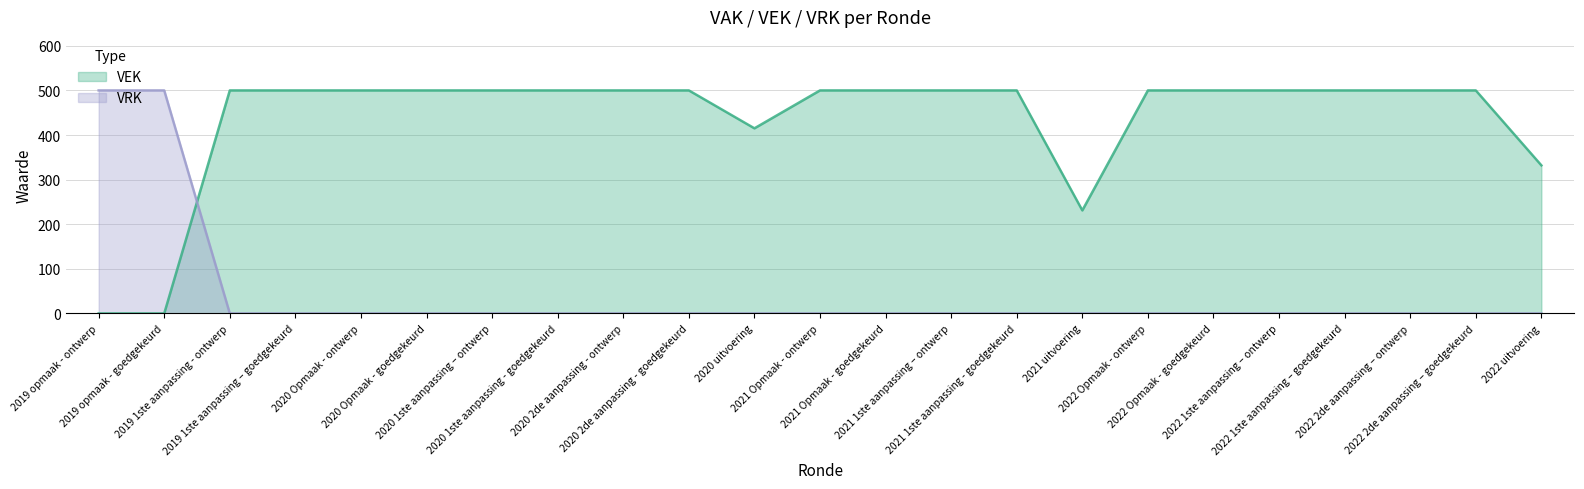

What is the difference between the maximum and minimum values in the VEK series?

500